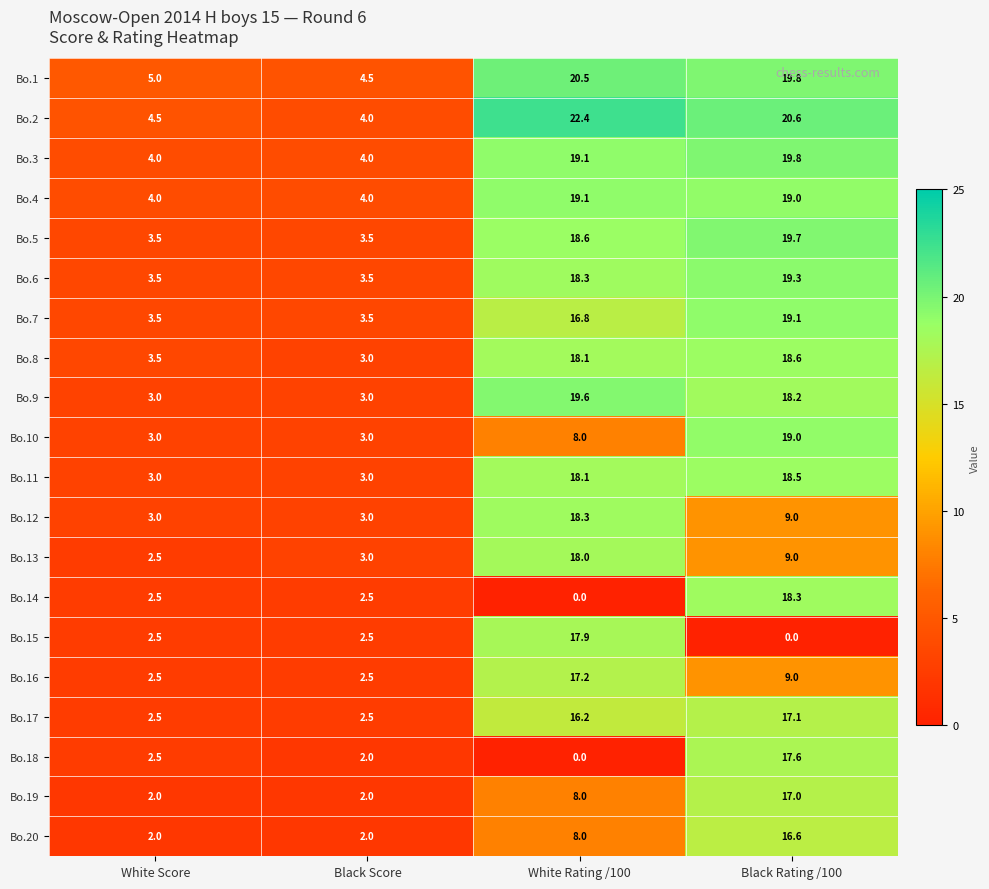

At which category is the sum across all series the highest?

Black Rating /100